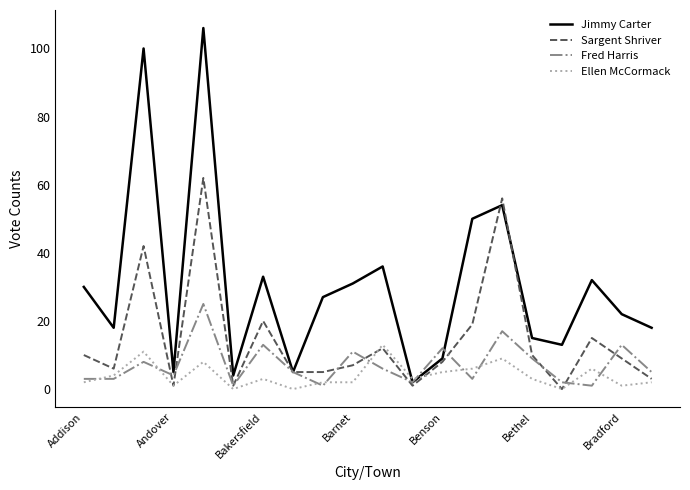

What is the maximum value shown in the chart?

106